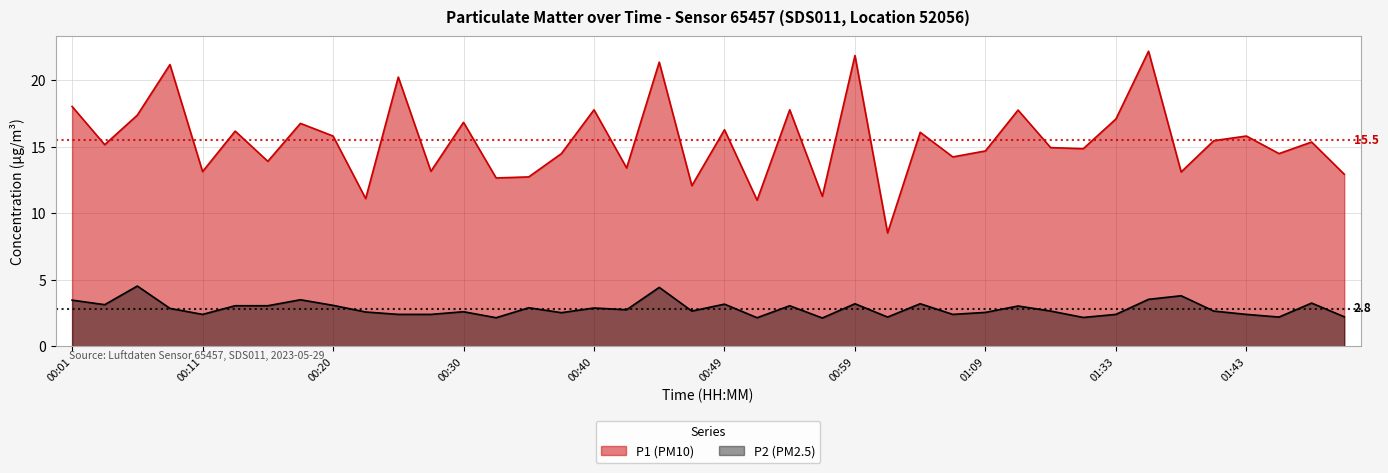

At which category does P1 (PM10) reach its first local valley?

00:03